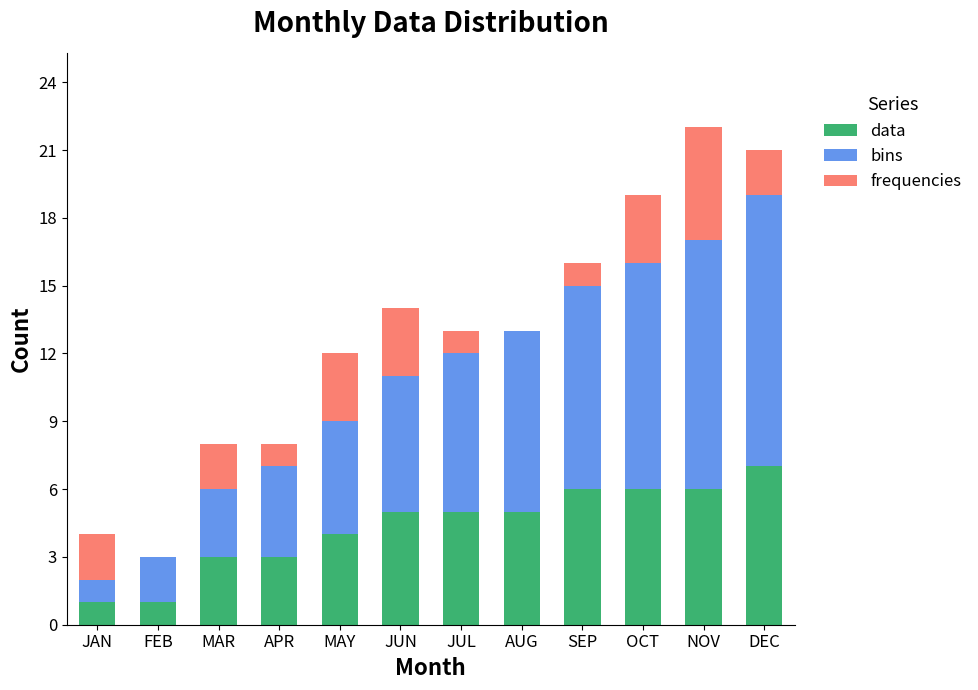

What is the total value across all series at FEB?

3